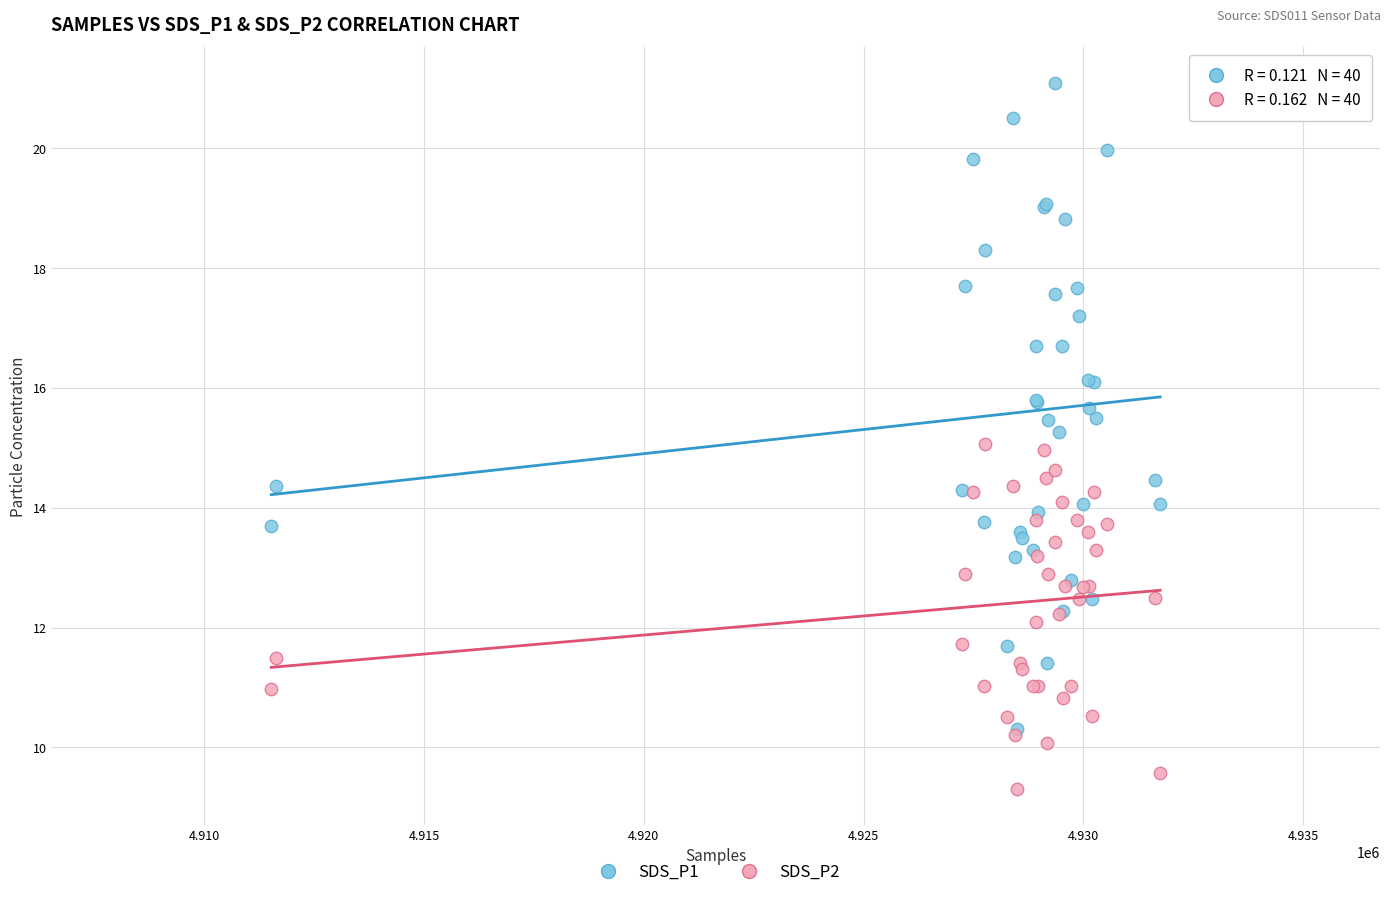

Which series has the widest spread of Y values?

SDS_P1